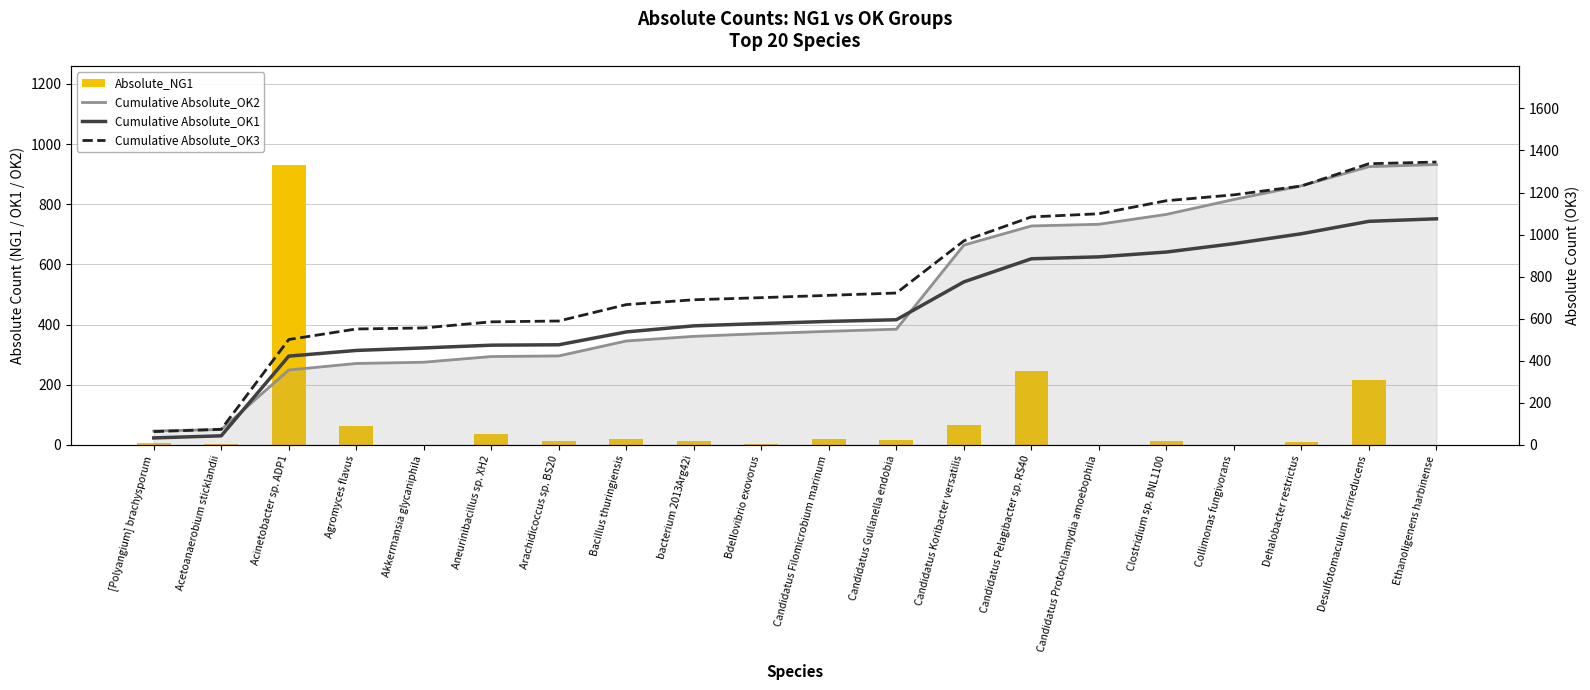

Is the value of Cumulative Absolute_OK1 at Ethanoligenens harbinense greater than the value of Cumulative Absolute_OK2 at Acetoanaerobium sticklandii?

Yes